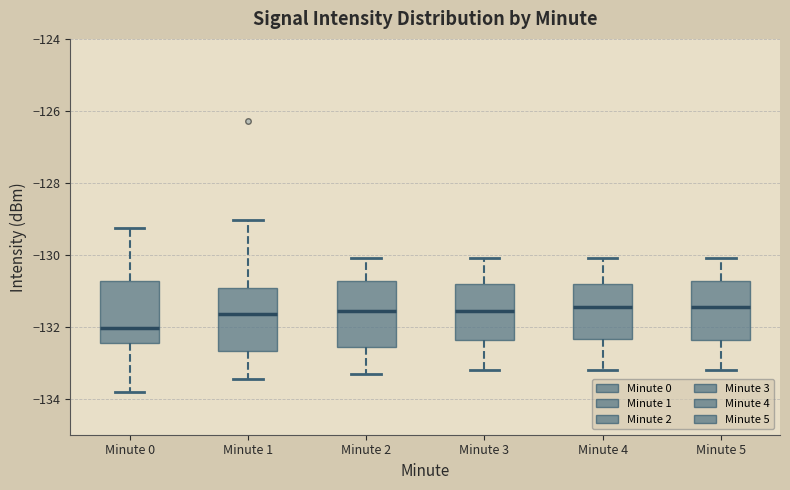

Reading left to right, transcribe this box plot: for each box, give where its median line is, the range the box spans, and where its two whiskers end, as read against the y-axis. The values are not printed on the chart, so give them approximately, as read against the axis.

Minute 0: median -132.0, box -132.4 to -130.8, whiskers -133.8 to -129.2
Minute 1: median -131.6, box -132.6 to -131.0, whiskers -133.4 to -129.0
Minute 2: median -131.6, box -132.6 to -130.8, whiskers -133.2 to -130.0
Minute 3: median -131.6, box -132.4 to -130.8, whiskers -133.2 to -130.0
Minute 4: median -131.4, box -132.4 to -130.8, whiskers -133.2 to -130.0
Minute 5: median -131.4, box -132.4 to -130.8, whiskers -133.2 to -130.0